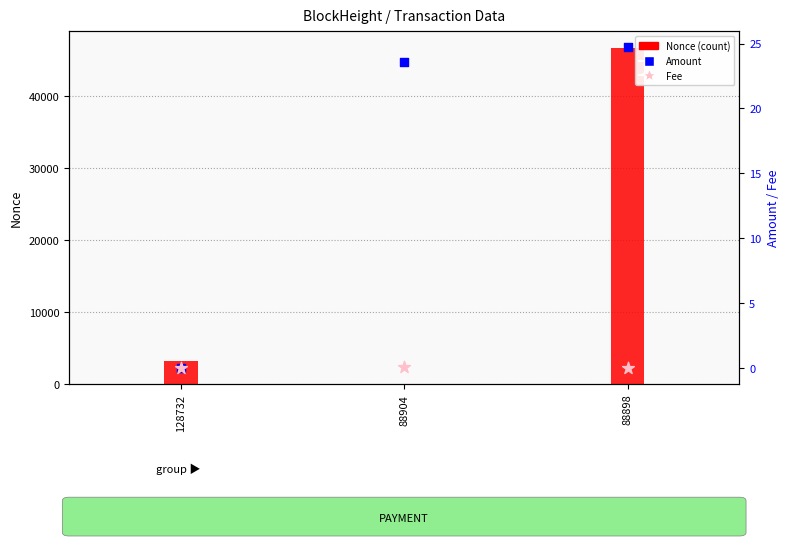

What are all the series names shown in the legend?

Nonce (count), Amount, Fee